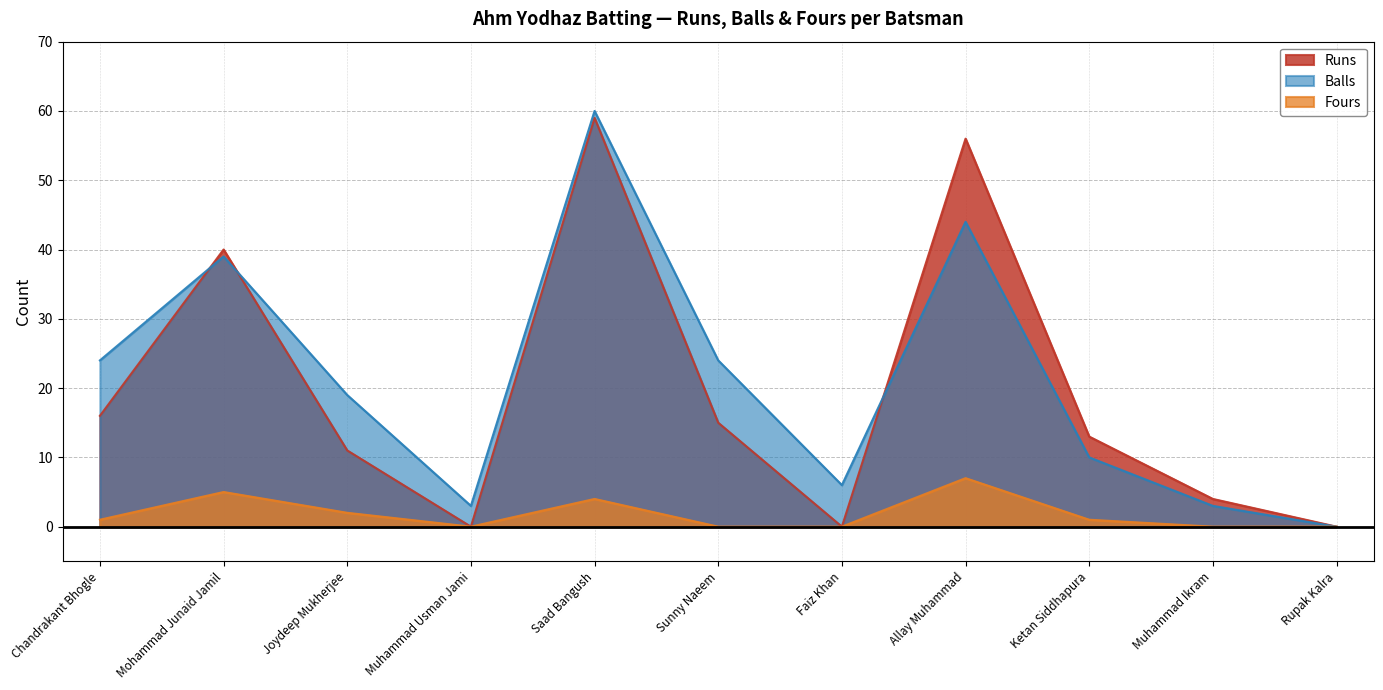

True or false: Balls and Runs cross at least once.

True